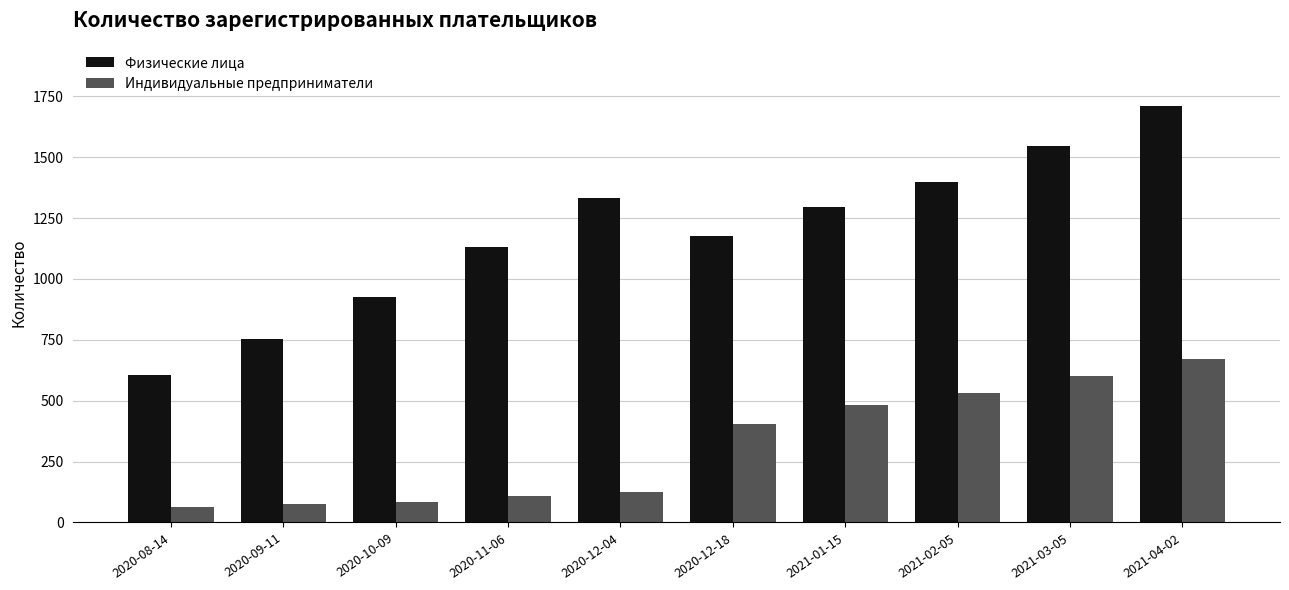

What is the lowest value of the Индивидуальные предприниматели series?

64